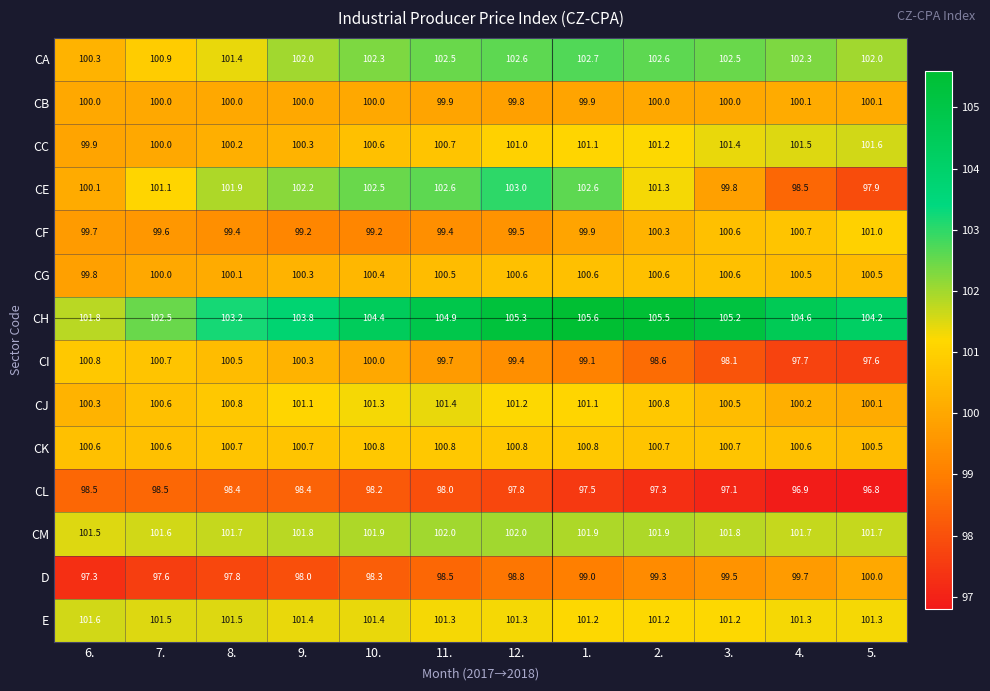

The value of CF at 4. is 64.8. True or false?

False